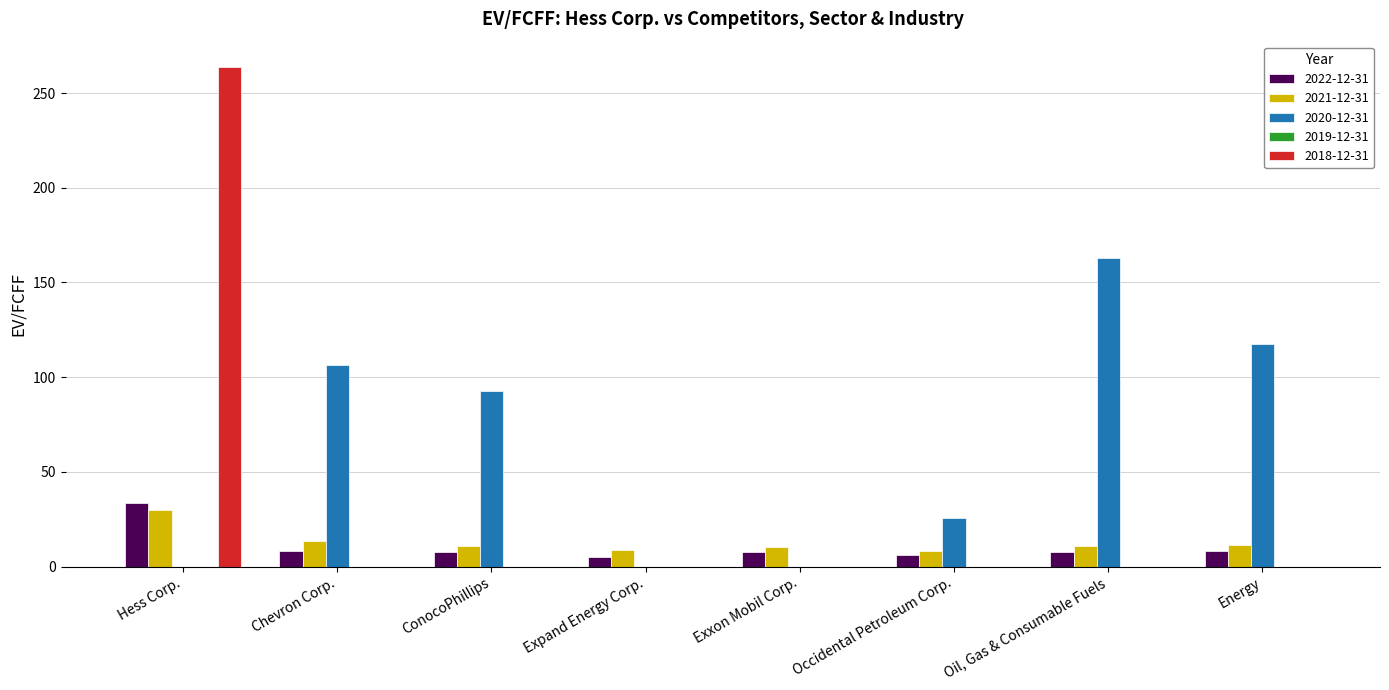

What is the greatest value displayed?

264.0